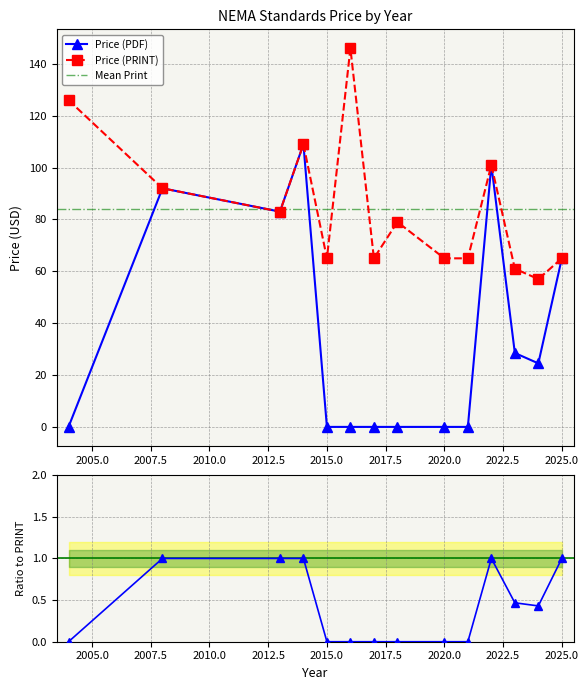

Which label corresponds to the smallest value in the chart?

2018